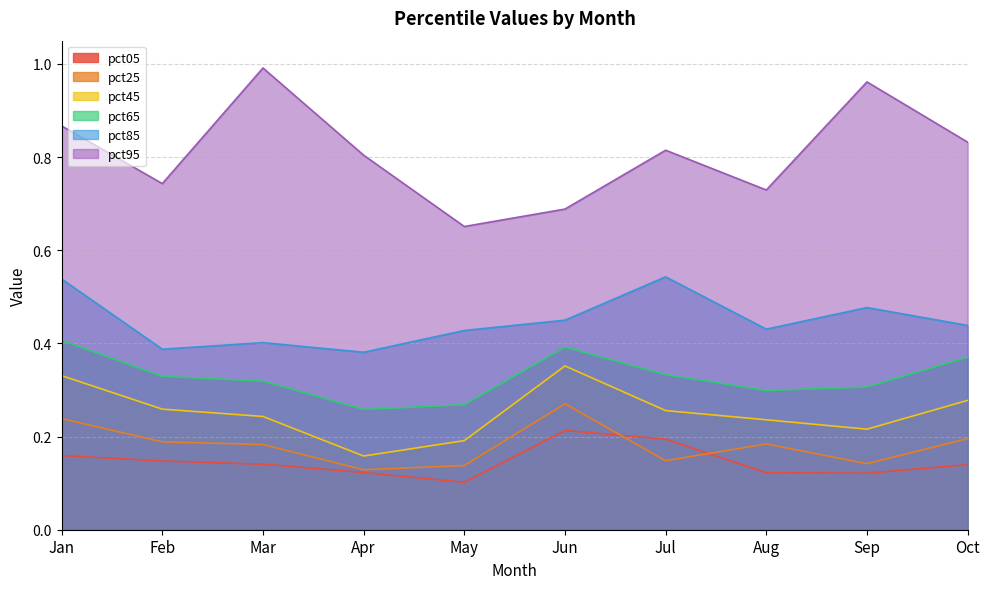

True or false: pct25 has a value of 0.4 at Jan.

False